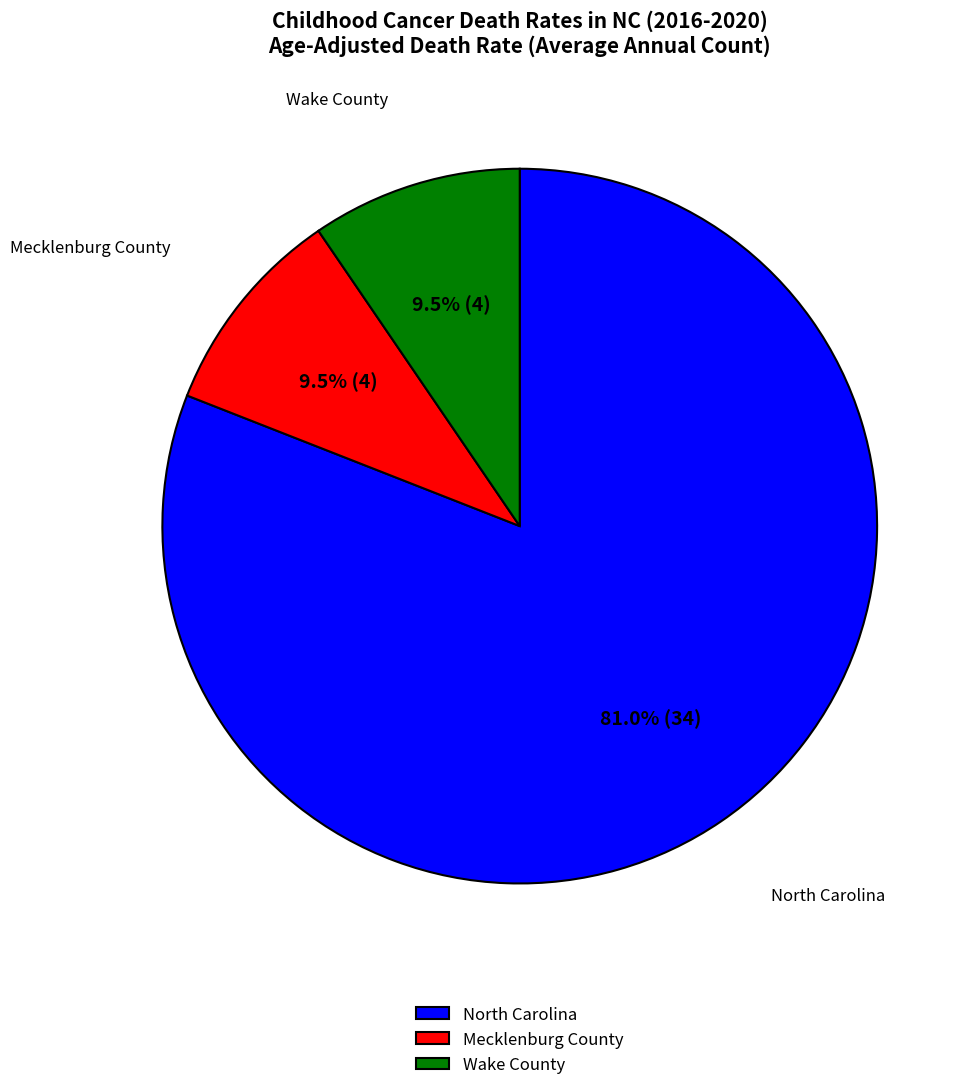

Count the number of slices in the pie.

3